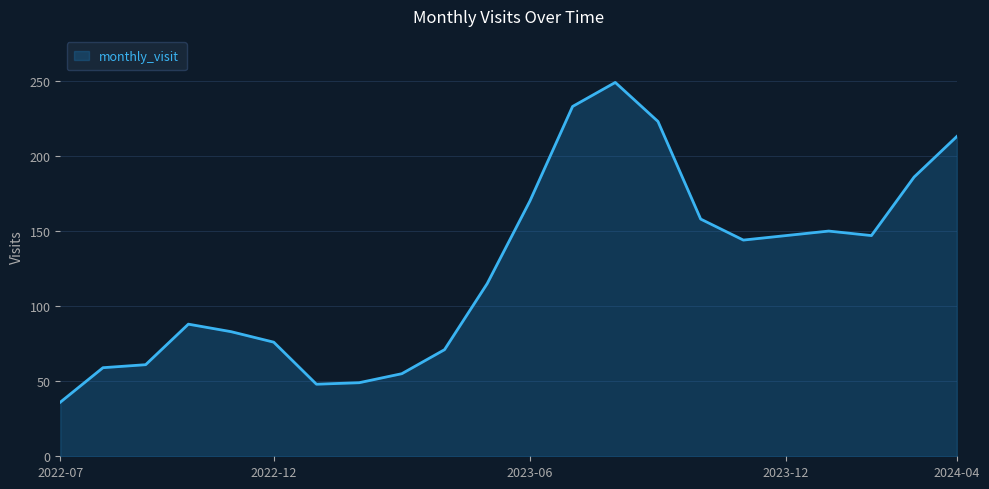

What is the greatest value displayed?

249